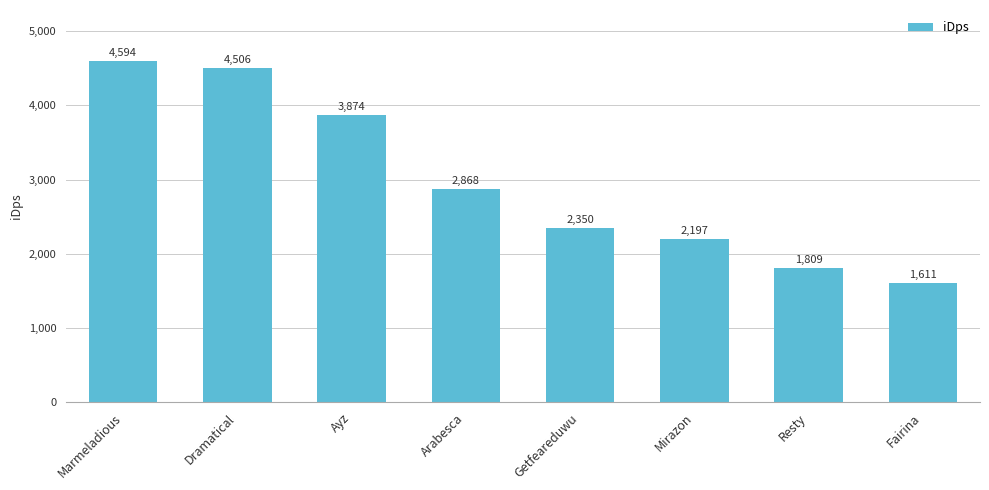

Rank the categories by value from highest to lowest.

Marmeladious, Dramatical, Ayz, Arabesca, Getfeareduwu, Mirazon, Resty, Fairina